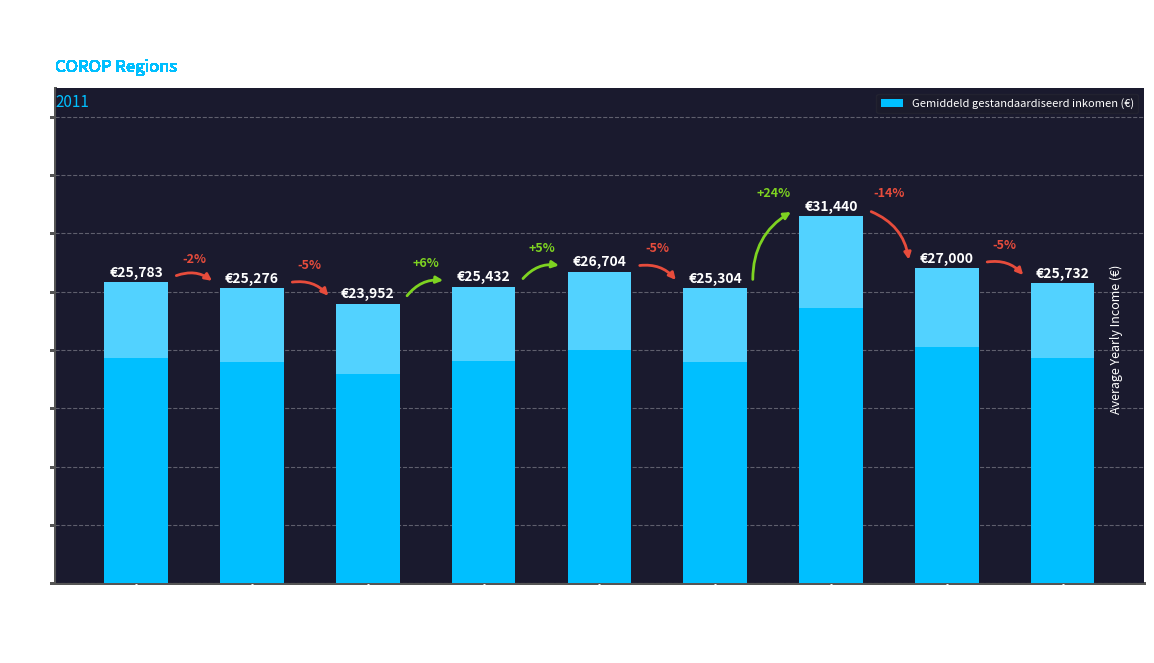

How many bars are there in total?

9